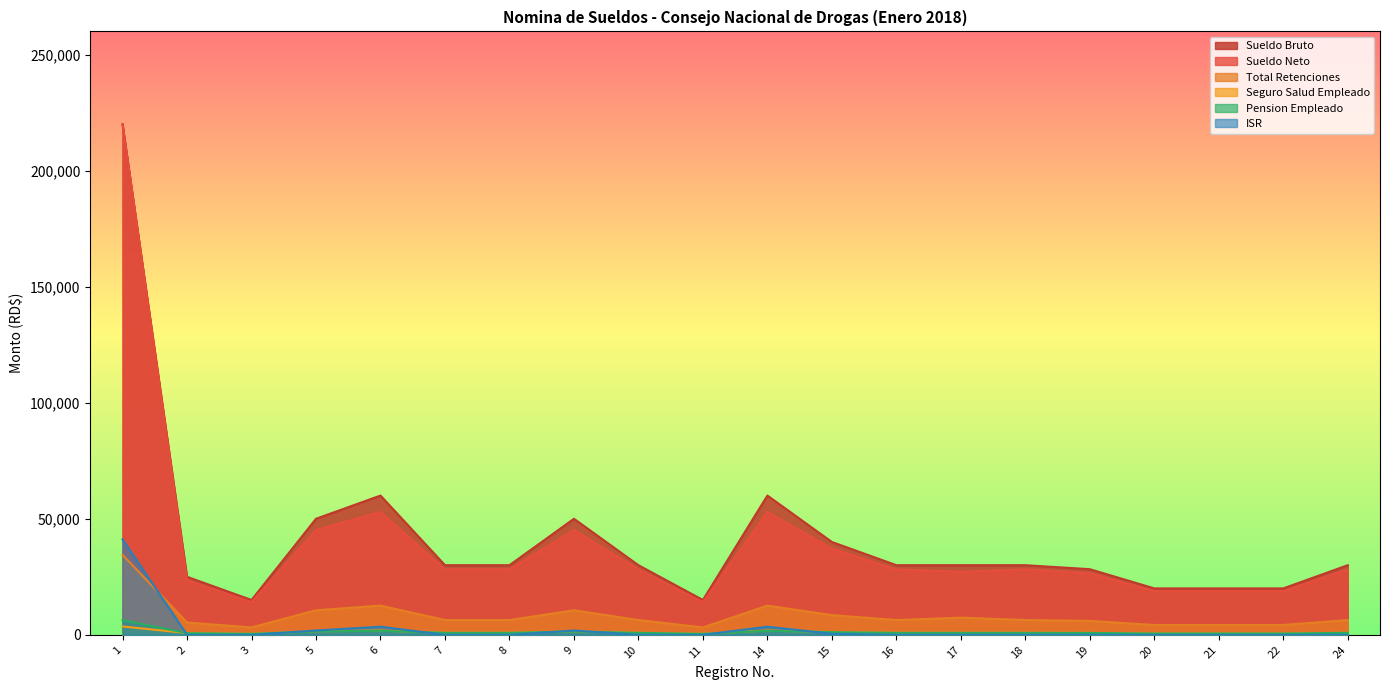

True or false: Total Retenciones has a value of 8806.2 at 18.

False